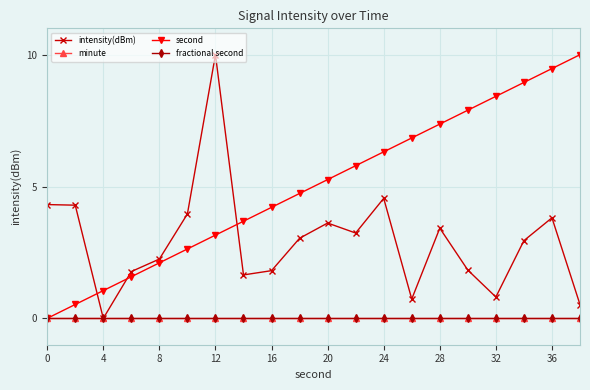

Is this an area chart (filled region under the line)?

No